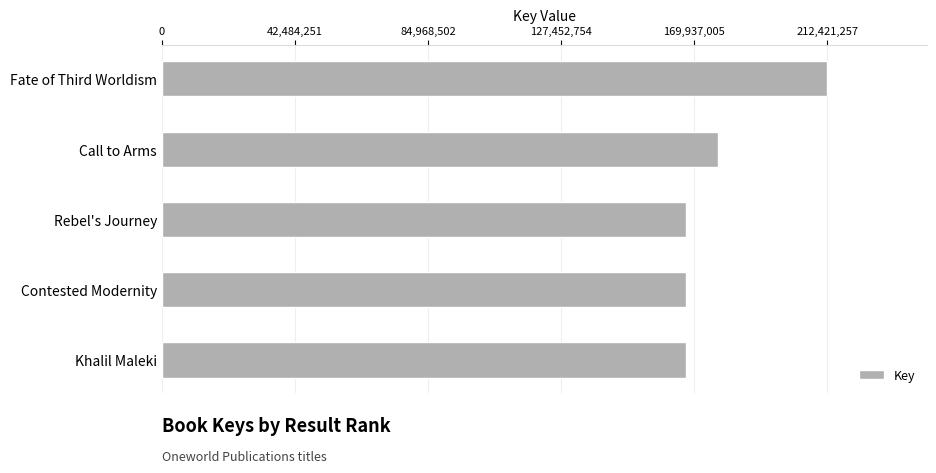

At which label is the value closest to 189961986?

Call to Arms